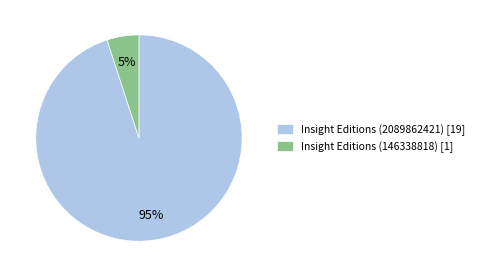

Does Insight Editions (146338818) represent more than half of the total?

No